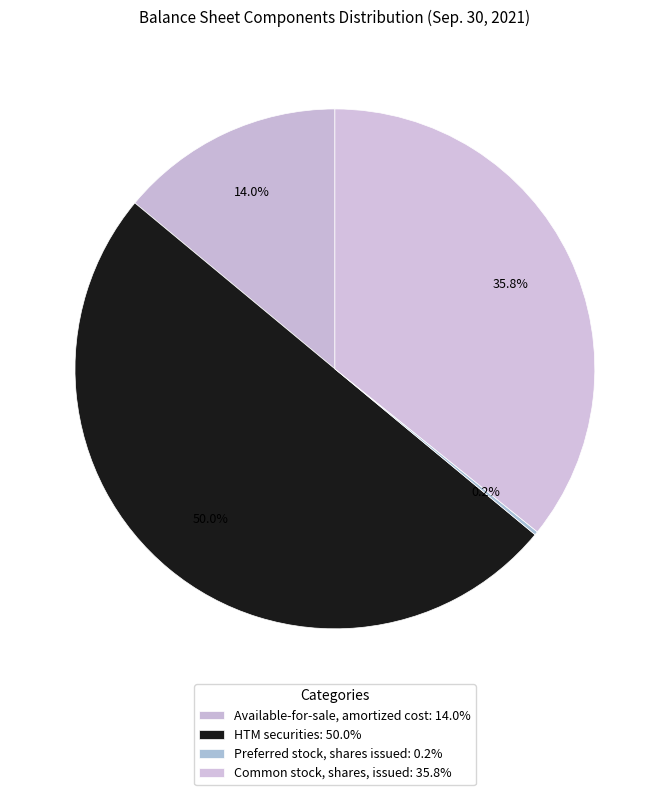

Which has a higher value, Available-for-sale, amortized cost or Common stock, shares, issued?

Common stock, shares, issued